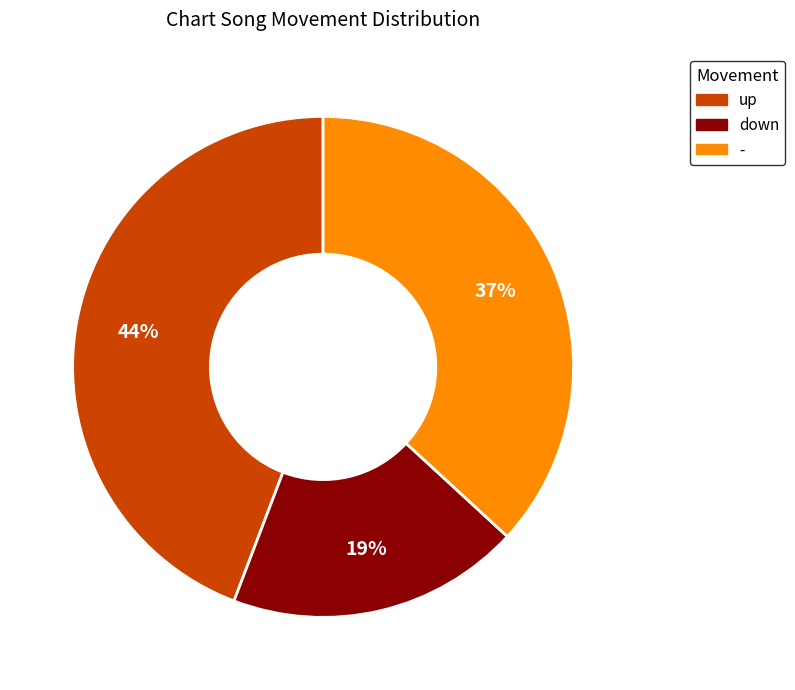

What percentage is the down slice, to the nearest percent?

19%